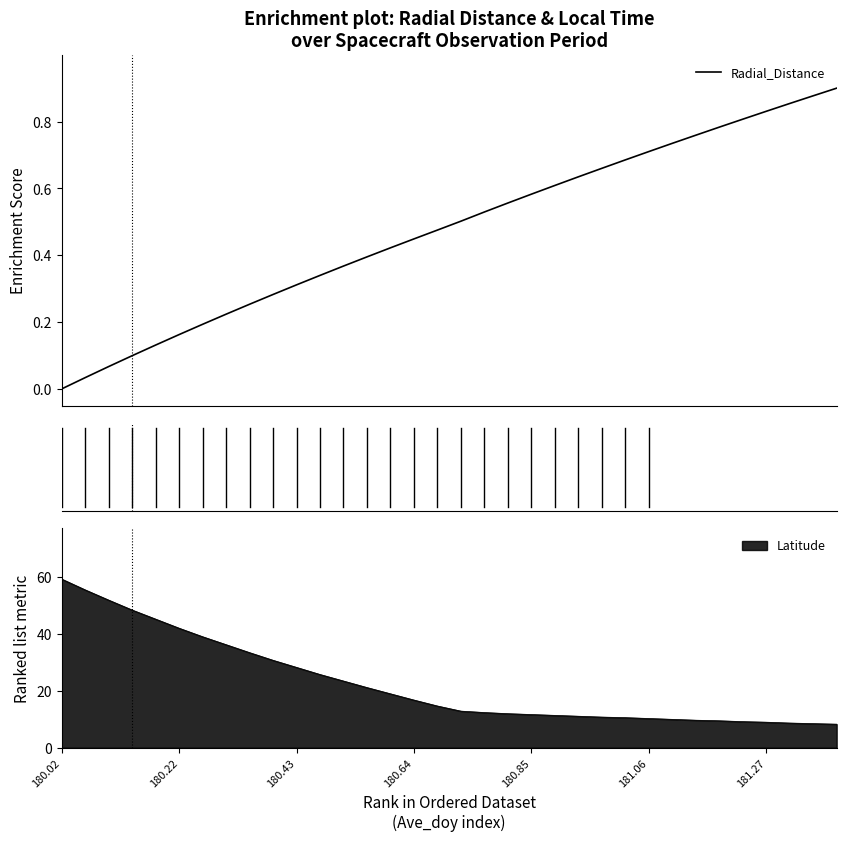

Where is the data nearest to the value 0?

180.02